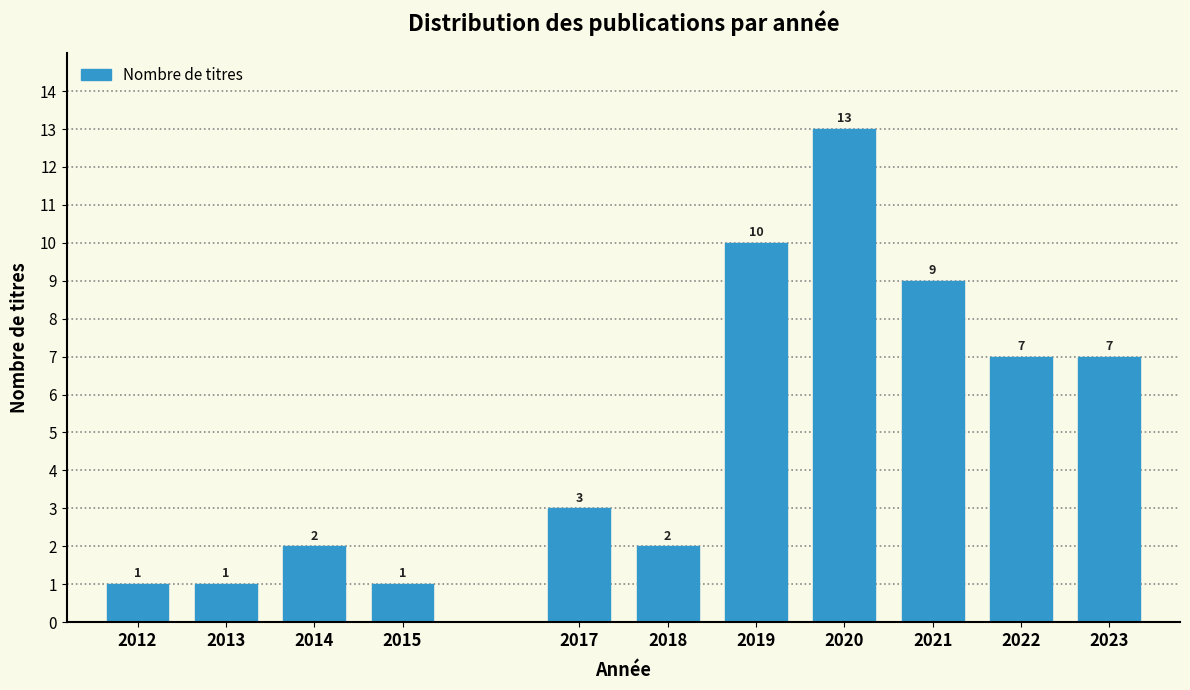

Reading left to right, transcribe all the data shown in this chart.

2012=1	2013=1	2014=2	2015=1	2017=3	2018=2	2019=10	2020=13	2021=9	2022=7	2023=7